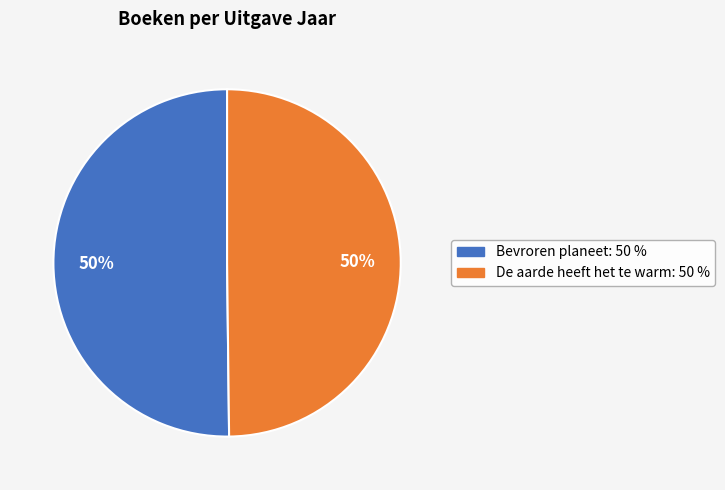

What is the ratio of the value at Bevroren planeet to the value at De aarde heeft het te warm?

1.0